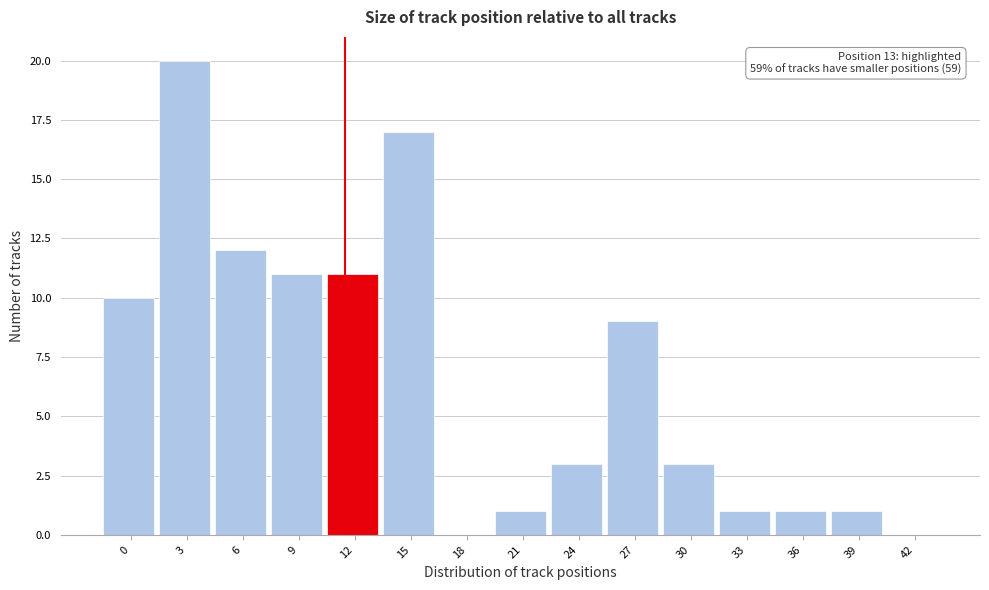

Reading left to right, what are all the values shown in this chart?

0=10	3=20	6=12	9=11	12=11	15=17	18=0	21=1	24=3	27=9	30=3	33=1	36=1	39=1	42=0